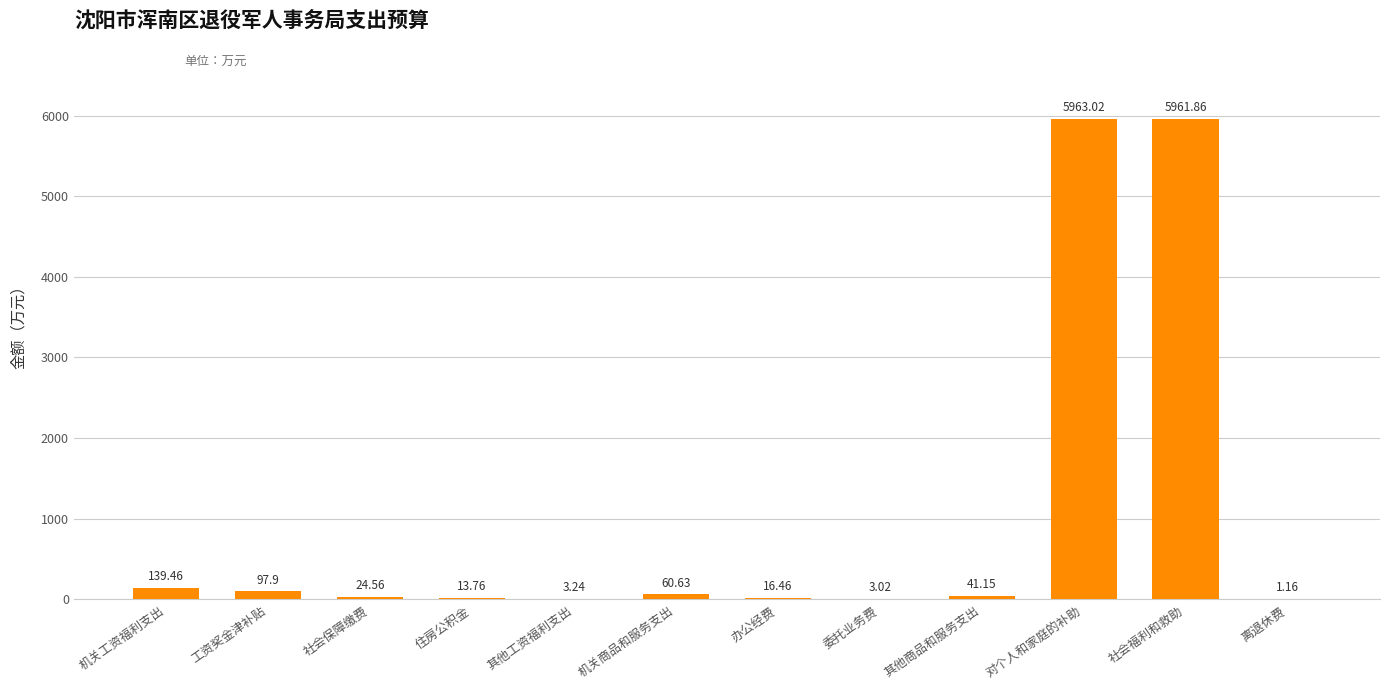

Read the value at 对个人和家庭的补助.

5963.0